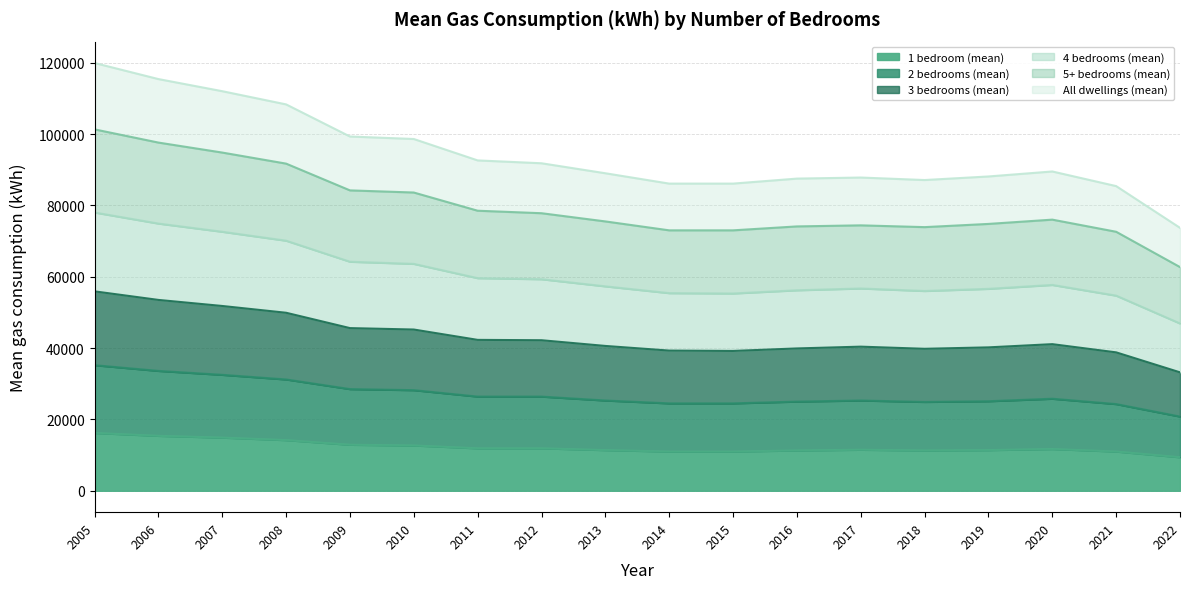

At how many categories does at least one series exceed 27699?

18